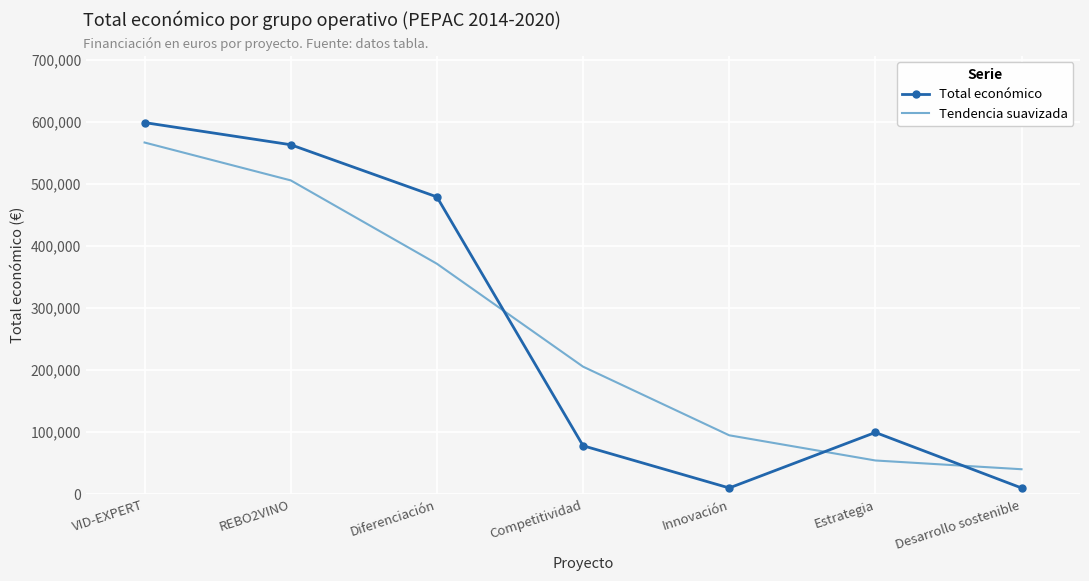

At which category is the sum across all series the highest?

VID-EXPERT